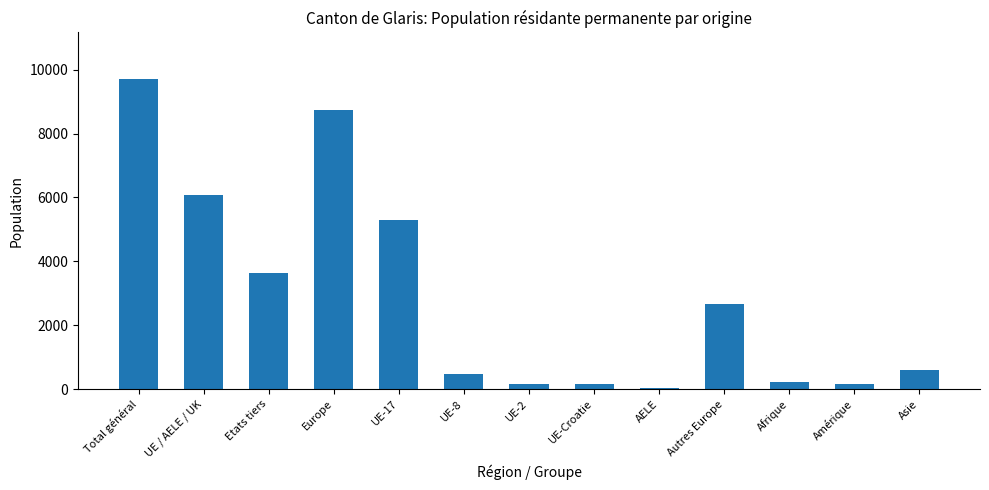

What is the sum of the values at Europe and Asie?

9332